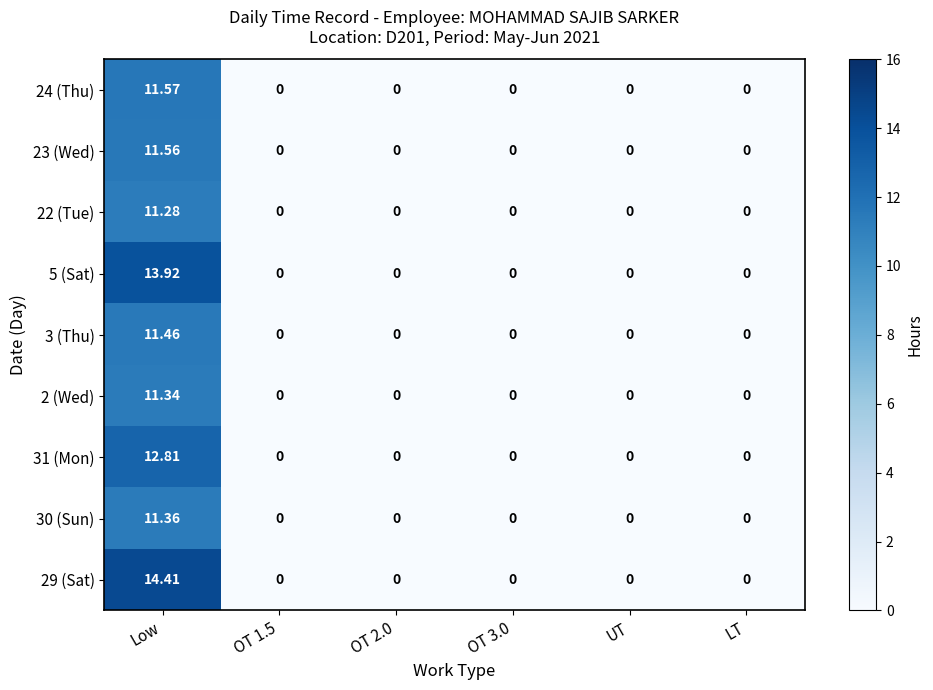

How many series are shown in this chart?

9